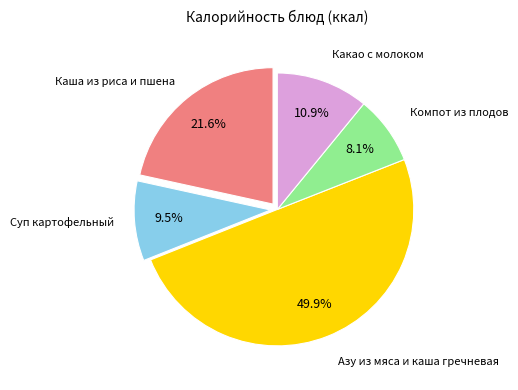

Which category has the biggest portion of the pie?

Азу из мяса и каша гречневая